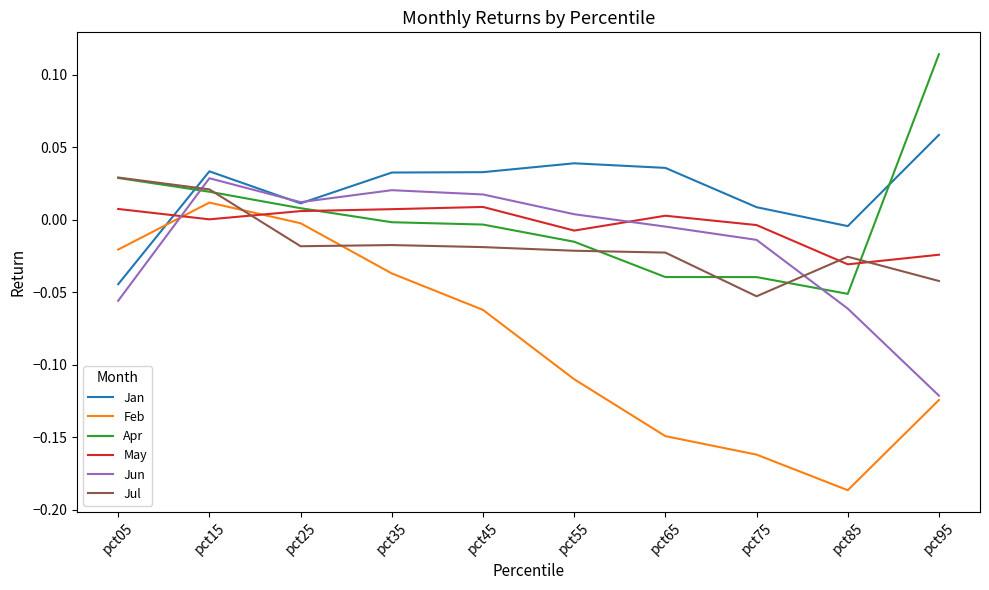

Count the number of data series in this chart.

6